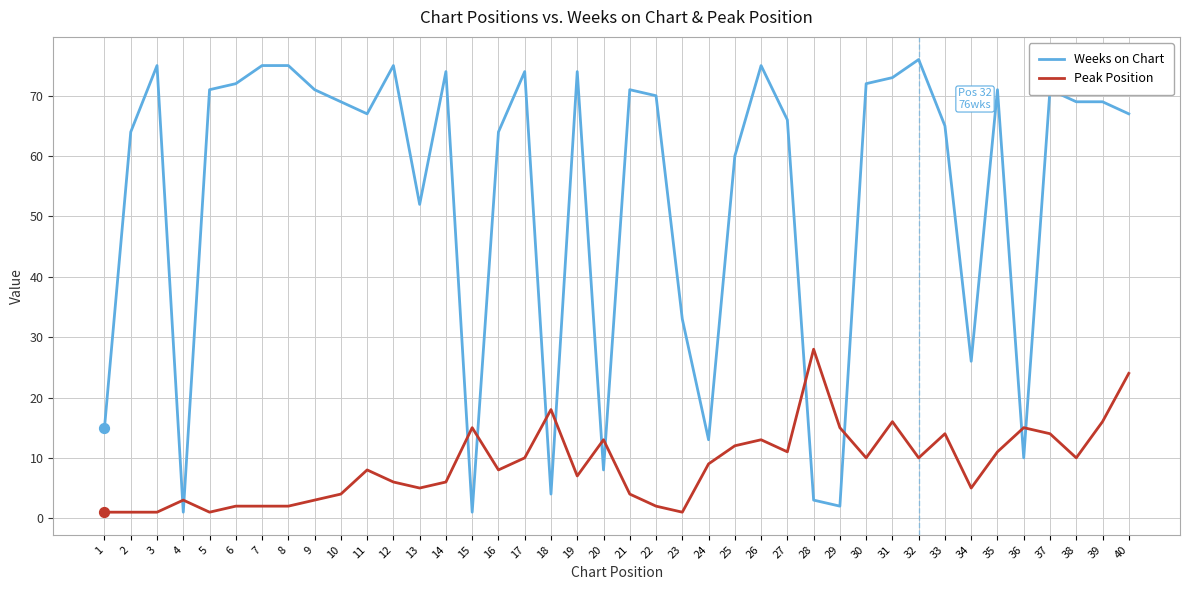

Is the value of Weeks on Chart at 15 greater than the value of Peak Position at 24?

No